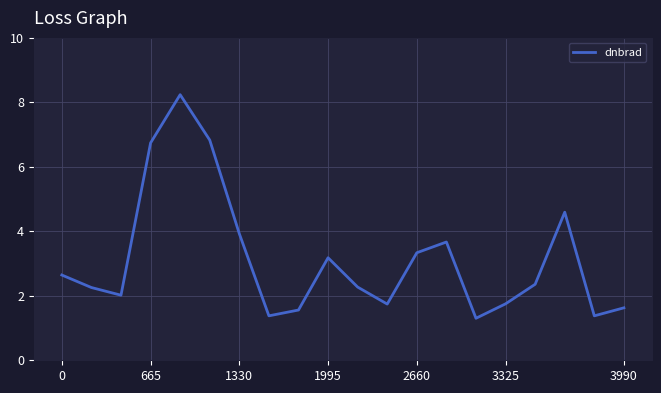

What is the maximum value shown in the chart?

8.2